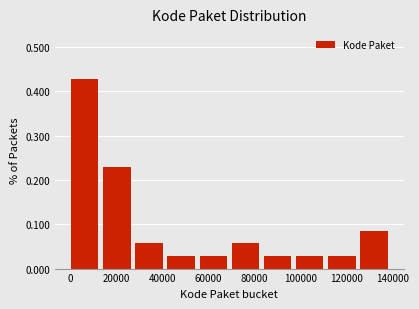

Over which range of the x-axis is the bar tallest?

0 to 14000